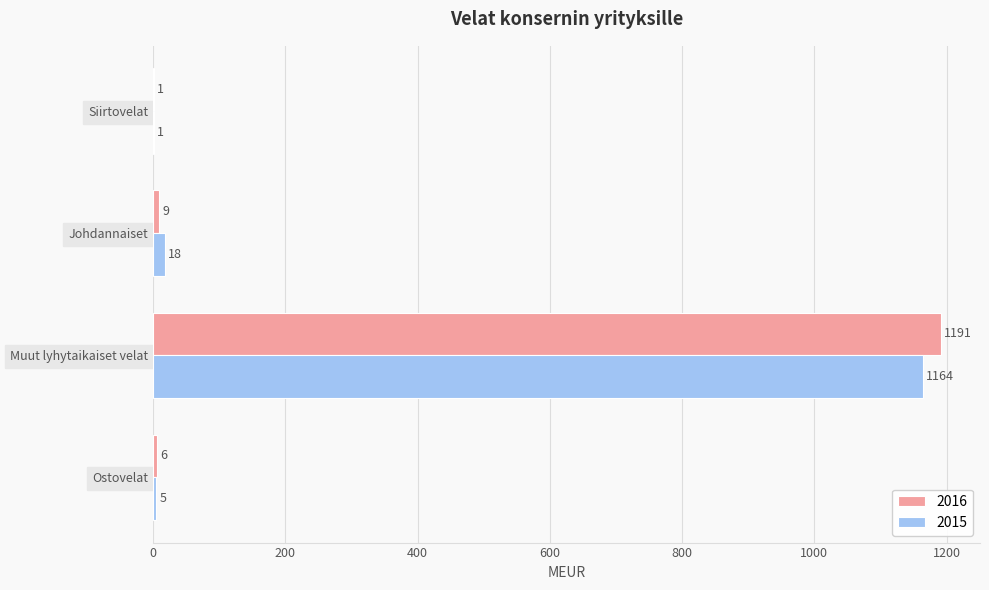

Which series has the largest total across all categories?

2016